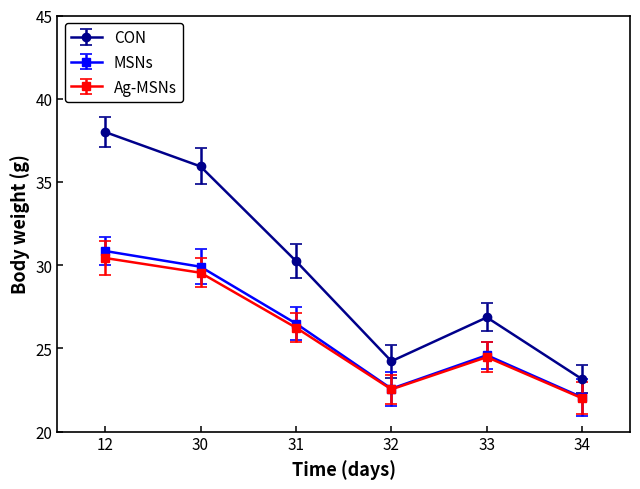

In Ag-MSNs, how many points are lower than both neighbors (excluding endpoints)?

1